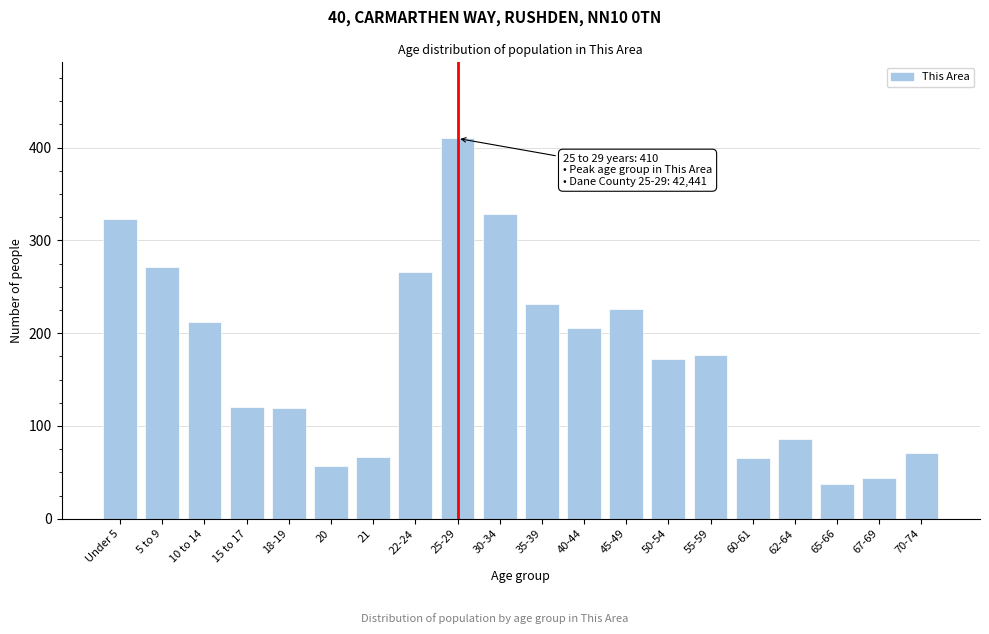

What is the change in value from 22-24 to 67-69?

-222